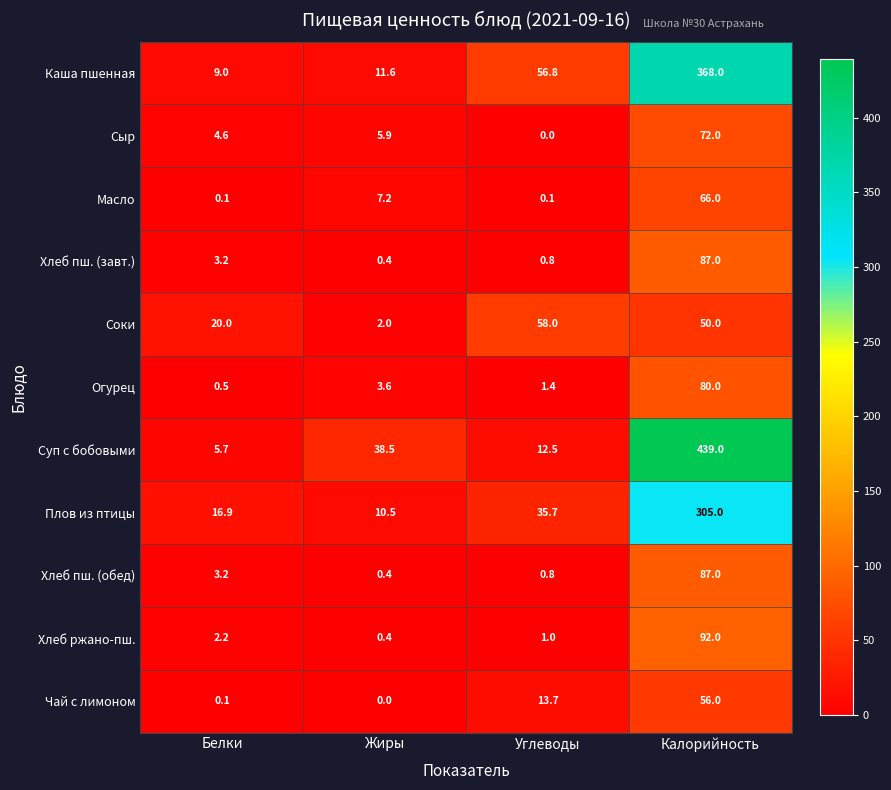

What is the sum of all Сыр values?

82.5